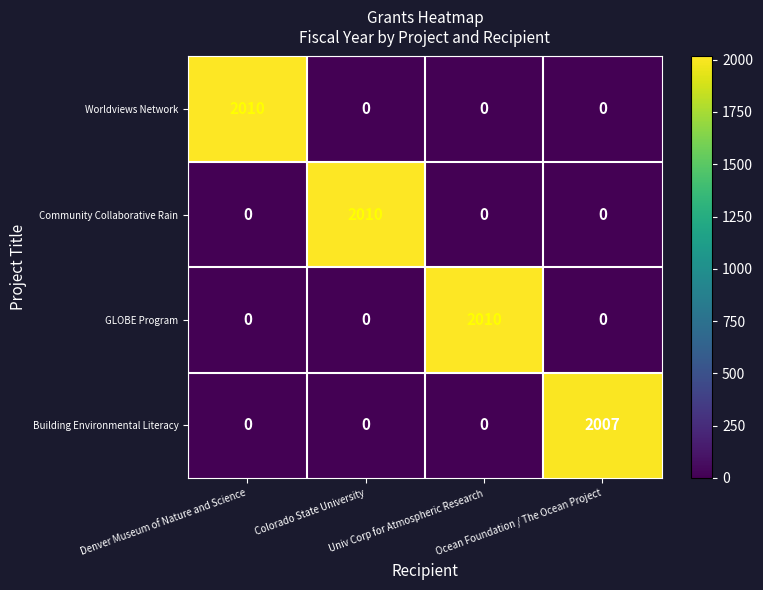

What is the maximum value for Building Environmental Literacy?

2007